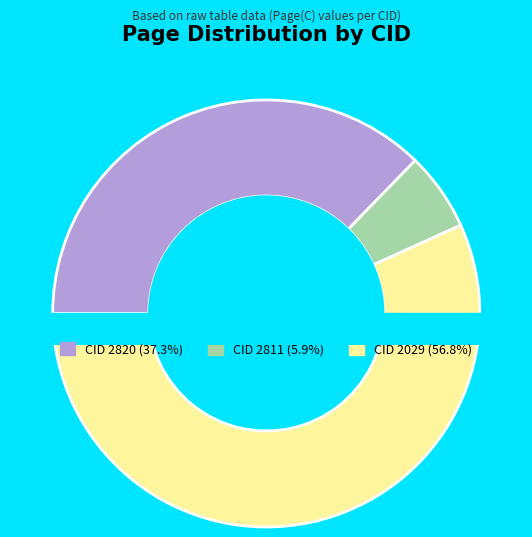

Is it true that CID 2029 is 57% of the pie?

True